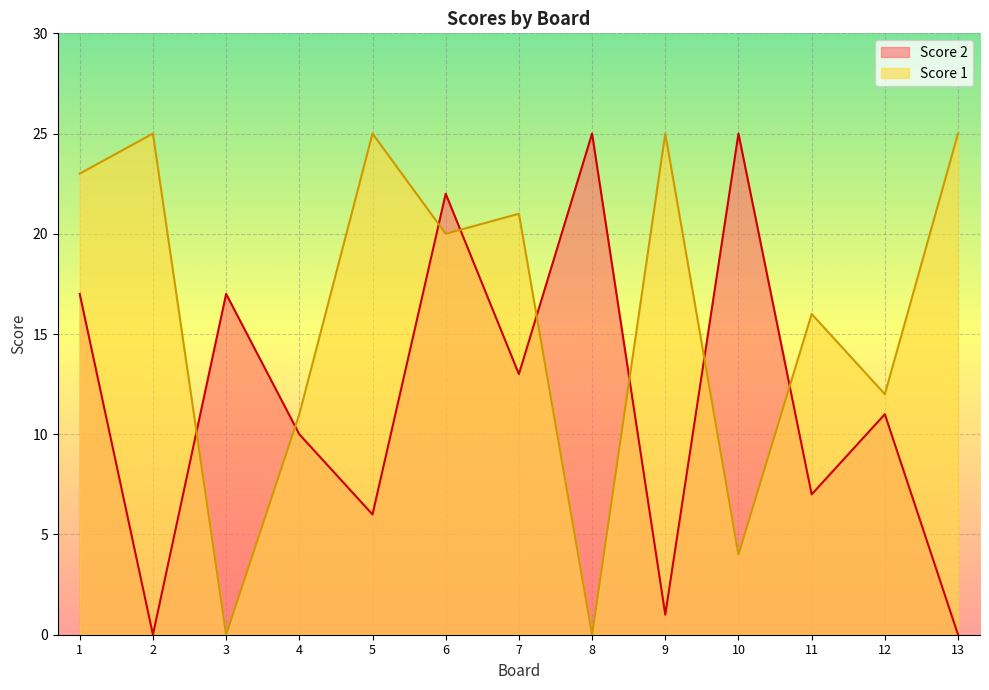

What is the approximate value of Score 1 at 4?

11